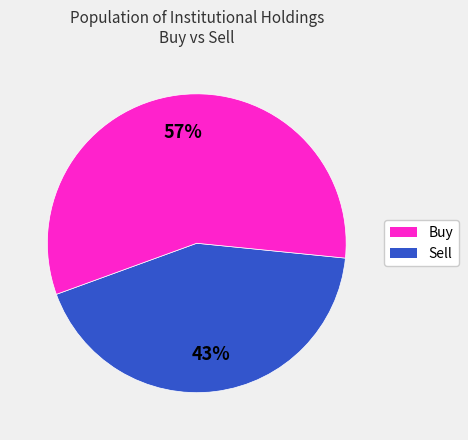

To the nearest percent, what portion does Buy represent?

43%